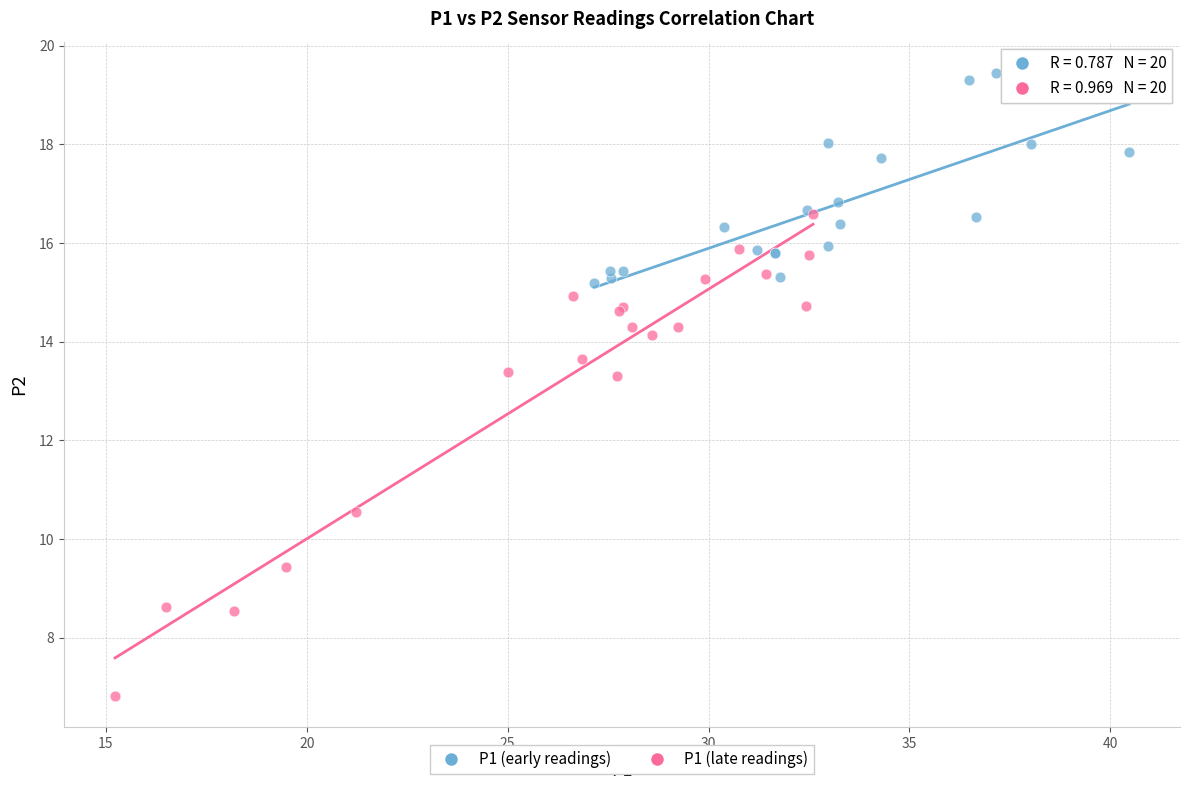

Which series reaches the minimum Y coordinate?

P1 (late readings)